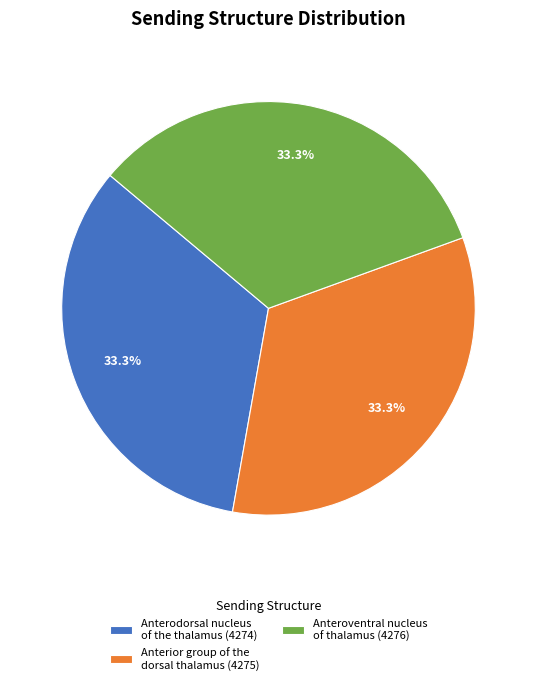

What is the total percentage of Anteroventral nucleus of thalamus (4276) and Anterodorsal nucleus of the thalamus (4274)?

66.7%